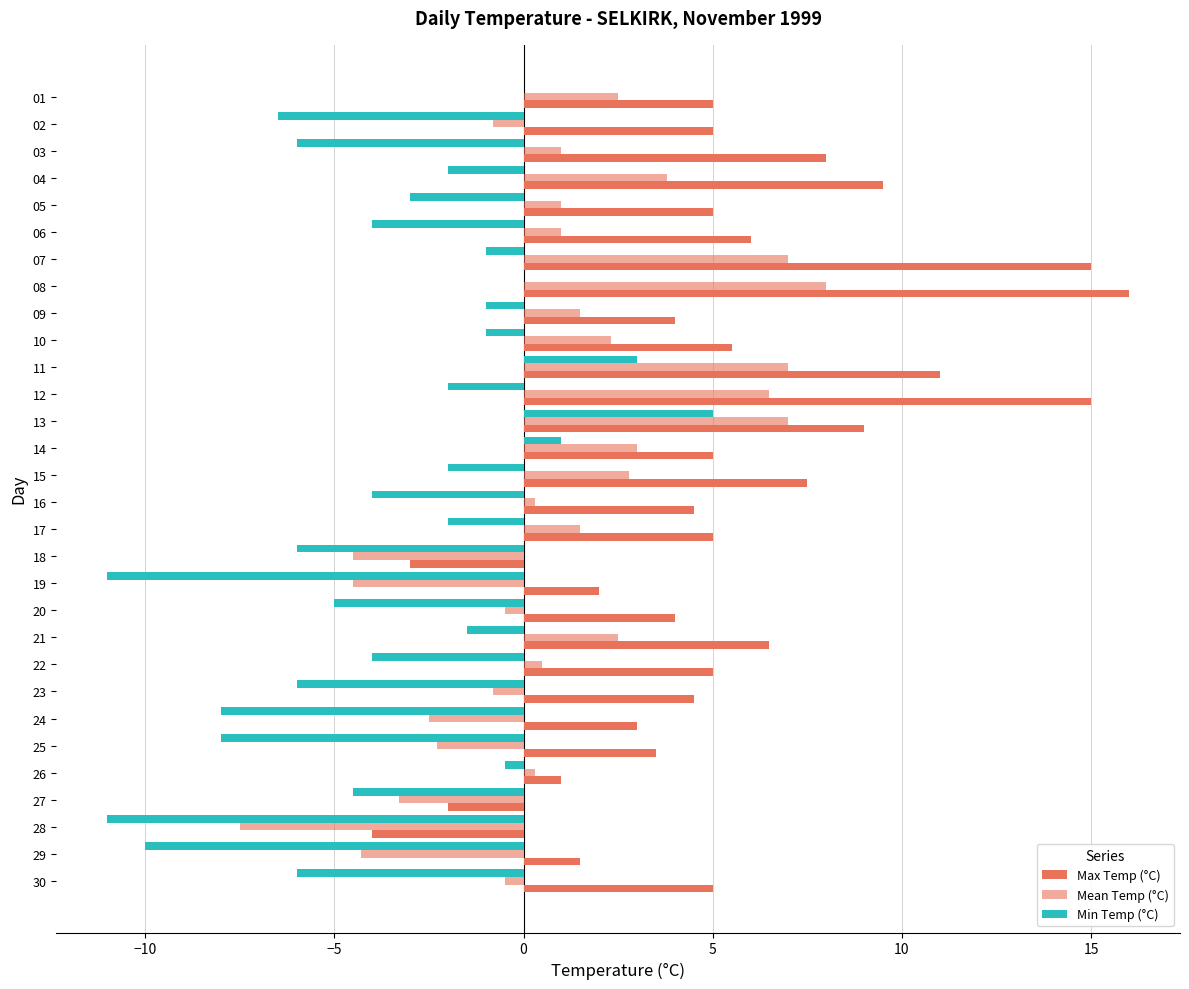

Which series changed the most between 20 and 22?

Max Temp (°C)